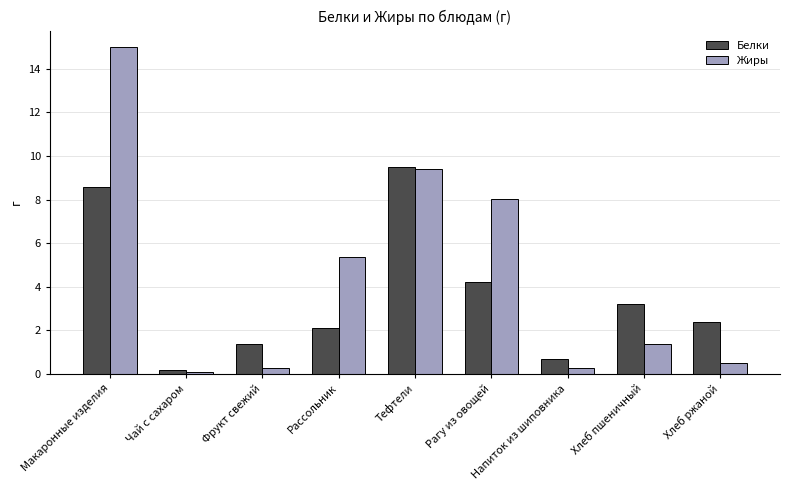

What is the difference between the maximum and minimum values in the Белки series?

9.3